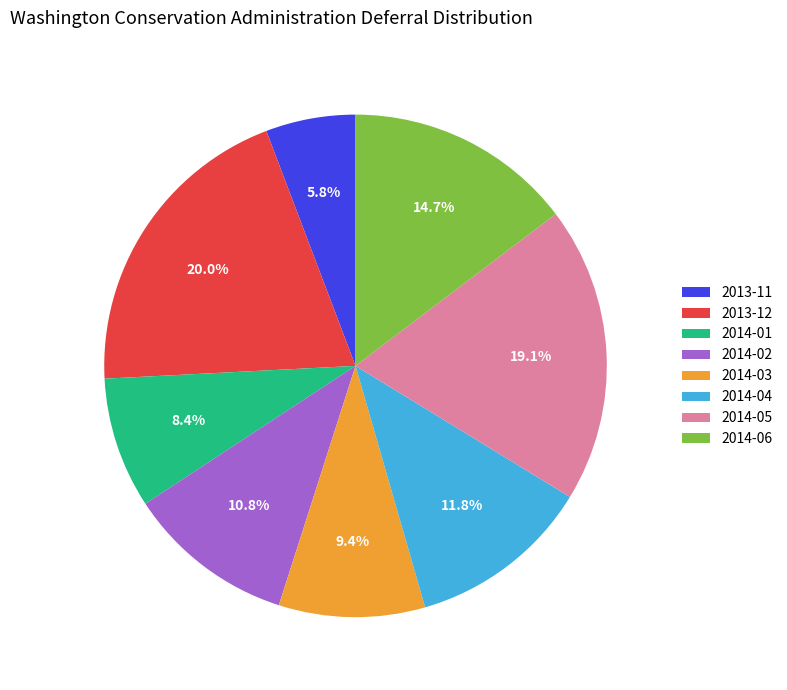

Which category has the biggest portion of the pie?

2013-12